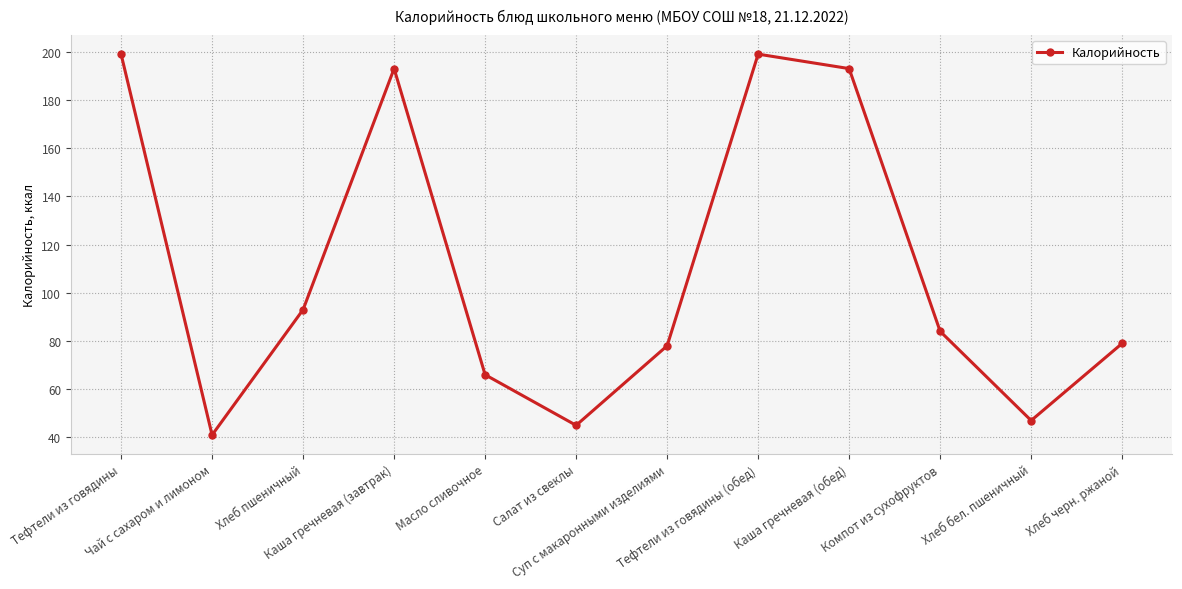

What position from the right is Каша гречневая (обед)?

4